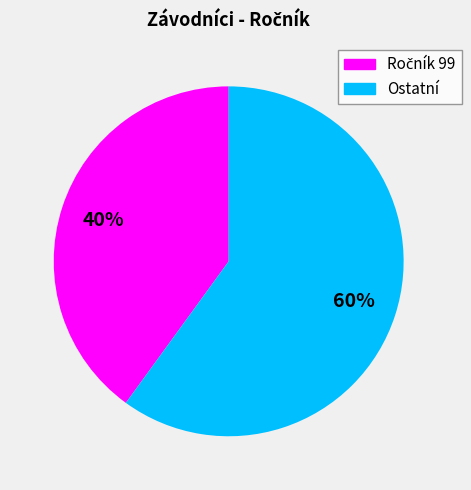

Is there any slice that represents more than half of the pie?

Yes